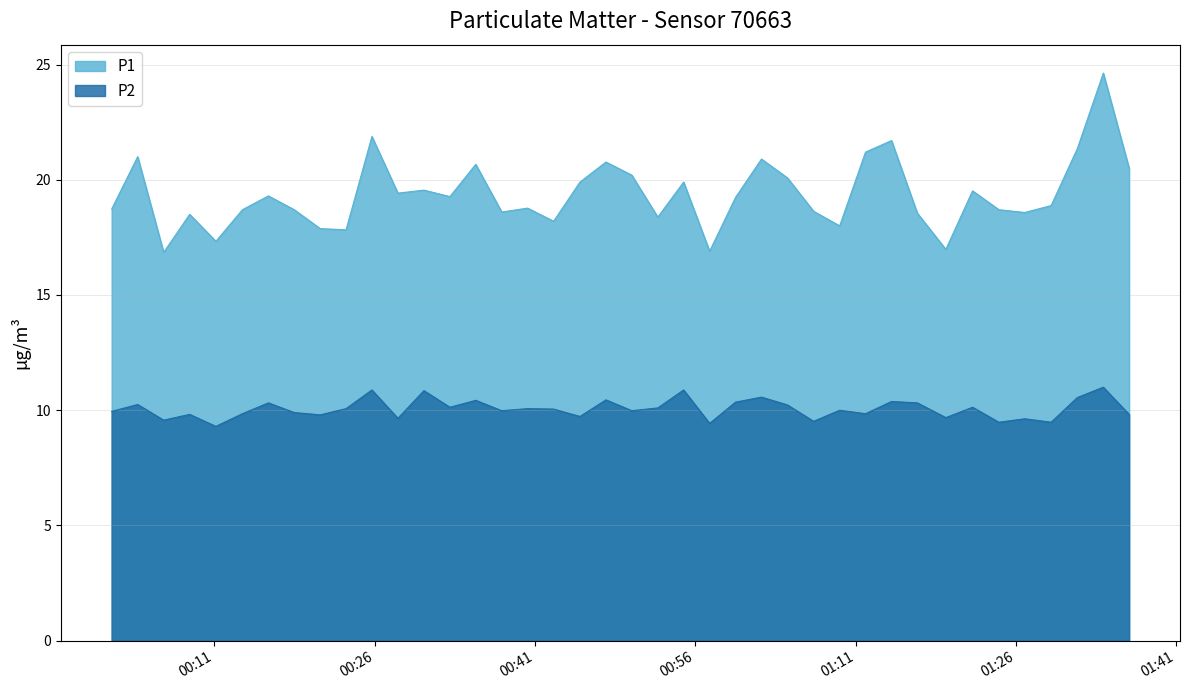

What is the minimum value shown in the chart?

9.3